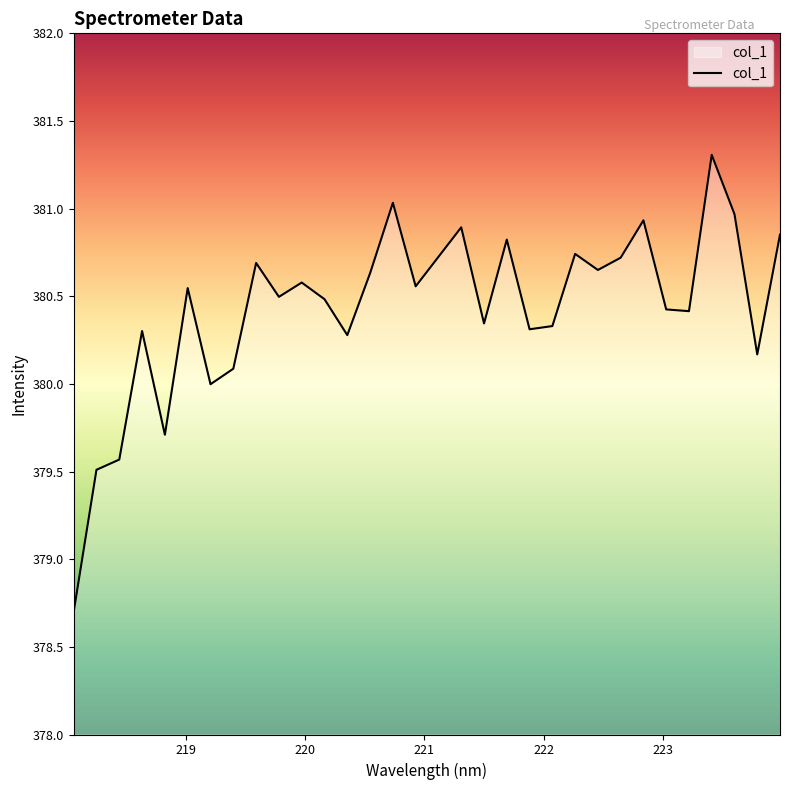

What is the difference between the maximum and minimum values?

2.6